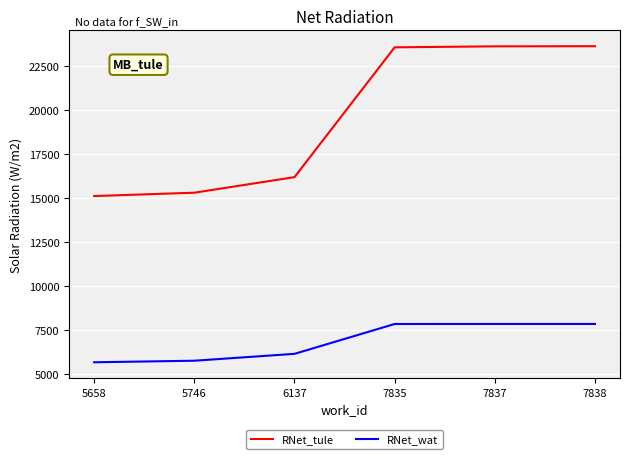

Which series has the largest range (max minus min)?

RNet_tule